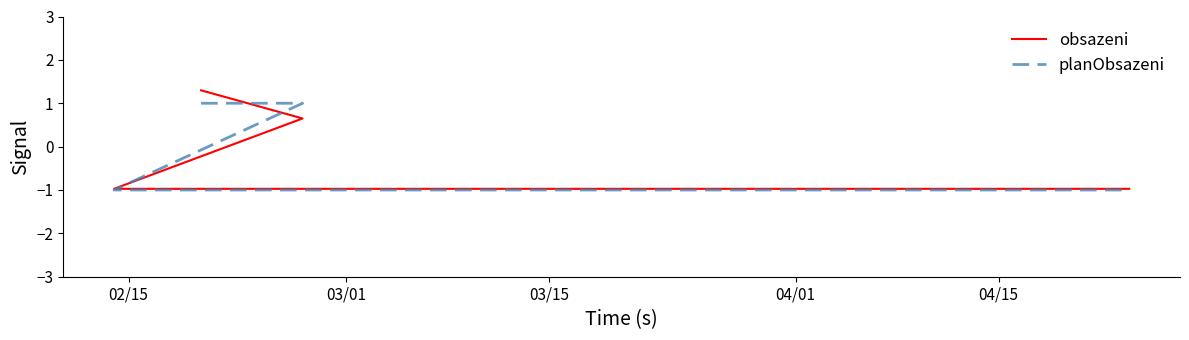

At 02/15, list the series in order from largest to smallest.

obsazeni, planObsazeni